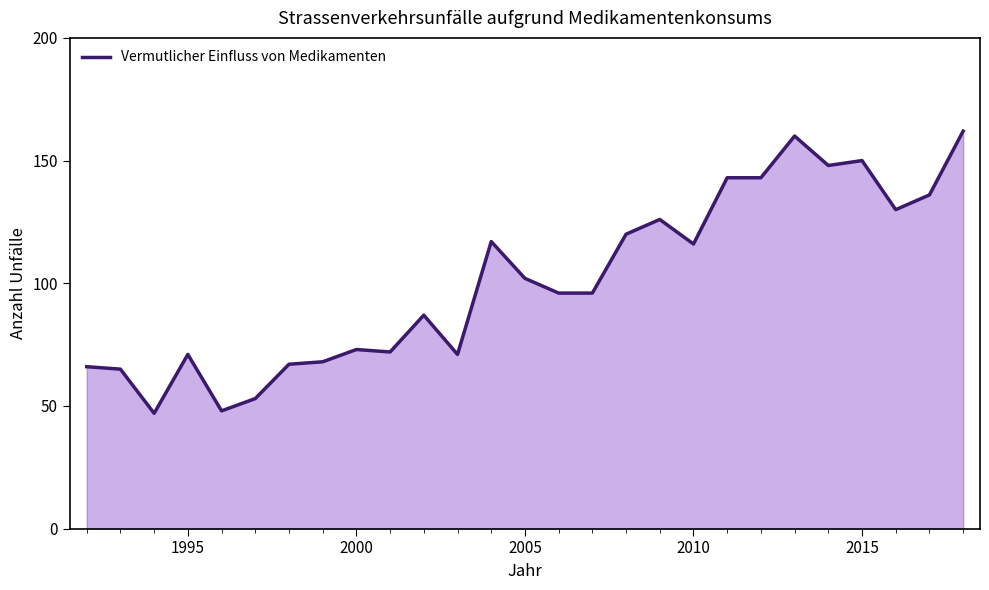

What is the difference between the maximum and minimum values?

115